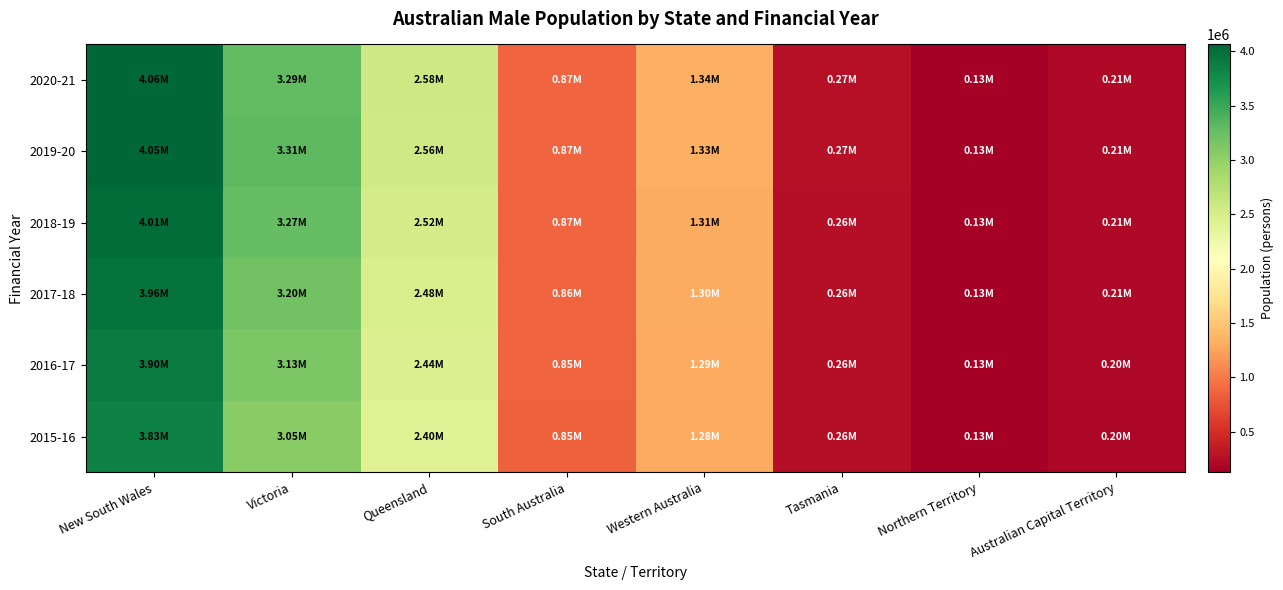

At how many categories does at least one series exceed 2184578?

3